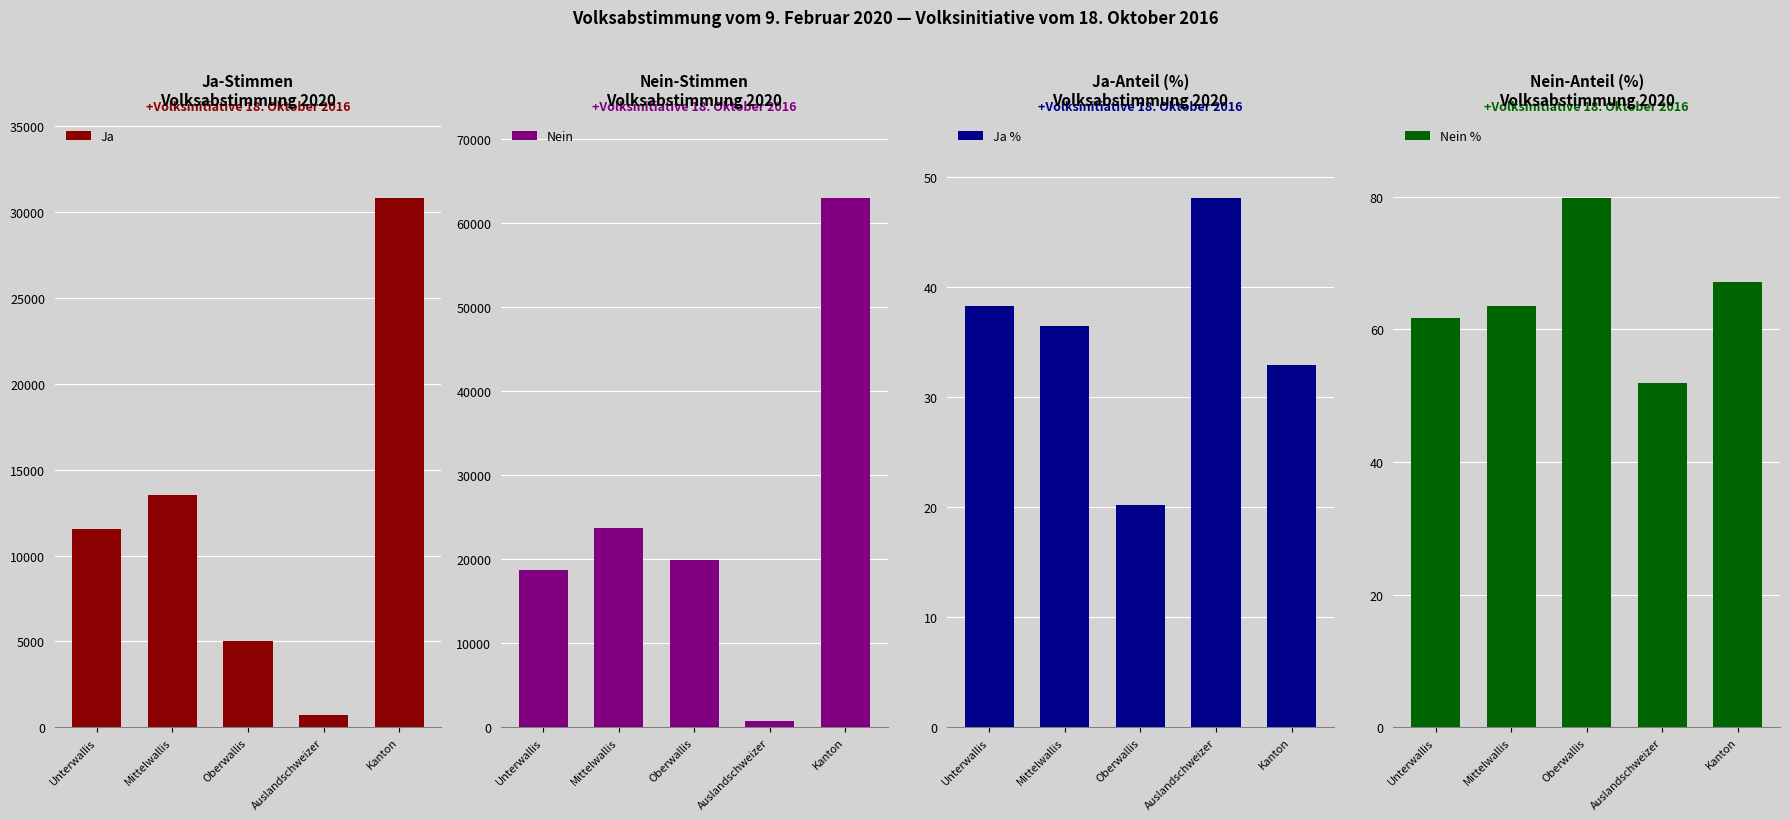

How many data points does each series have?

5